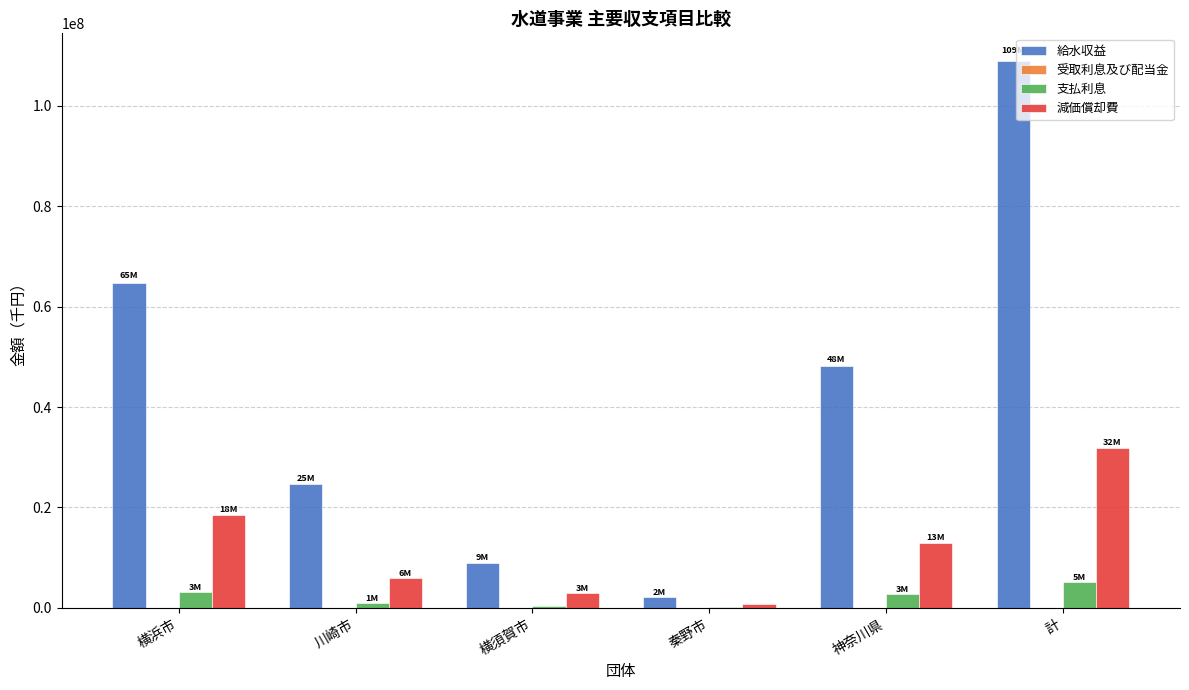

Which category has the highest value across all series?

計